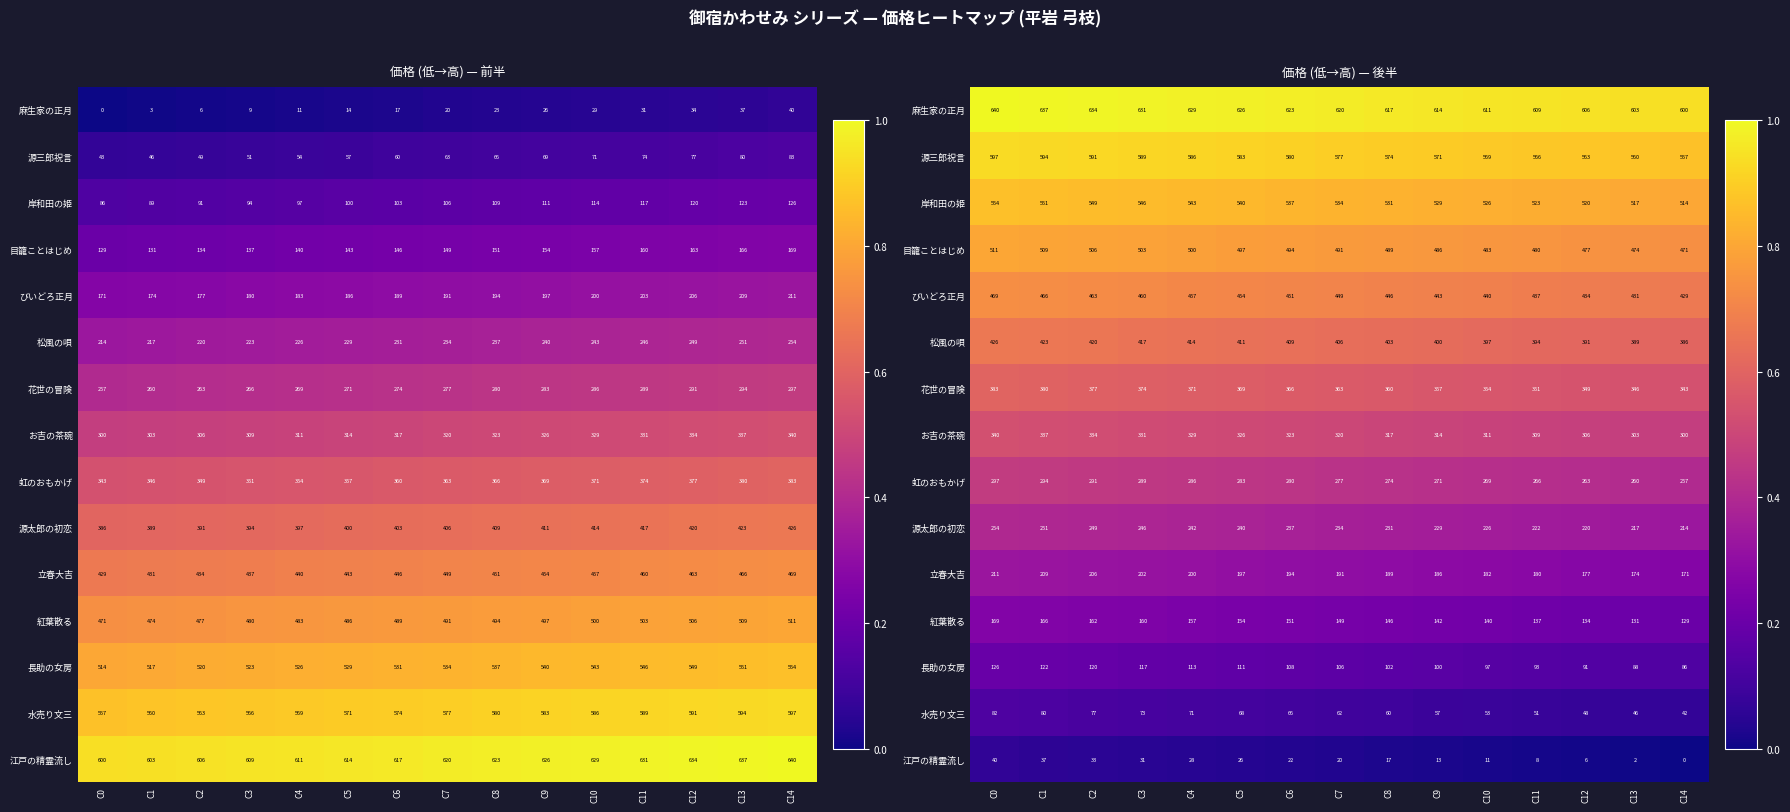

How many distinct data groups are displayed?

15